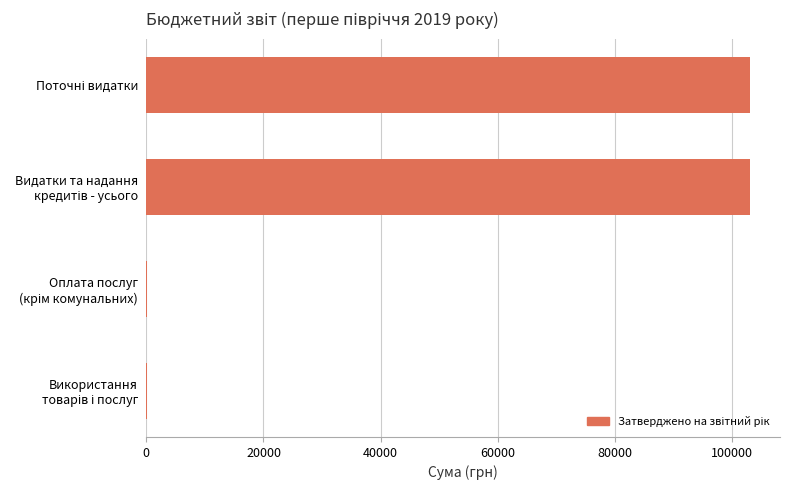

What is the sum of all values?

206160